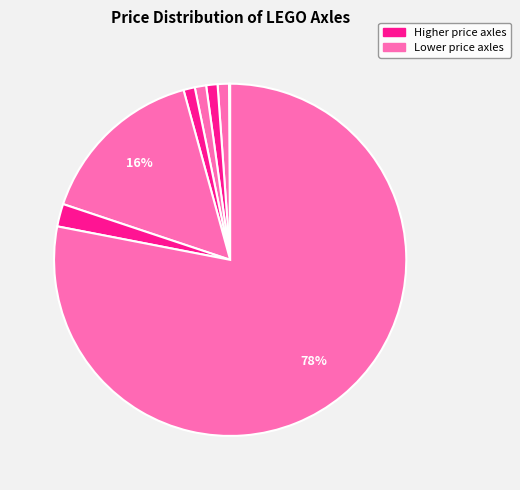

How many segments does this pie chart have?

8